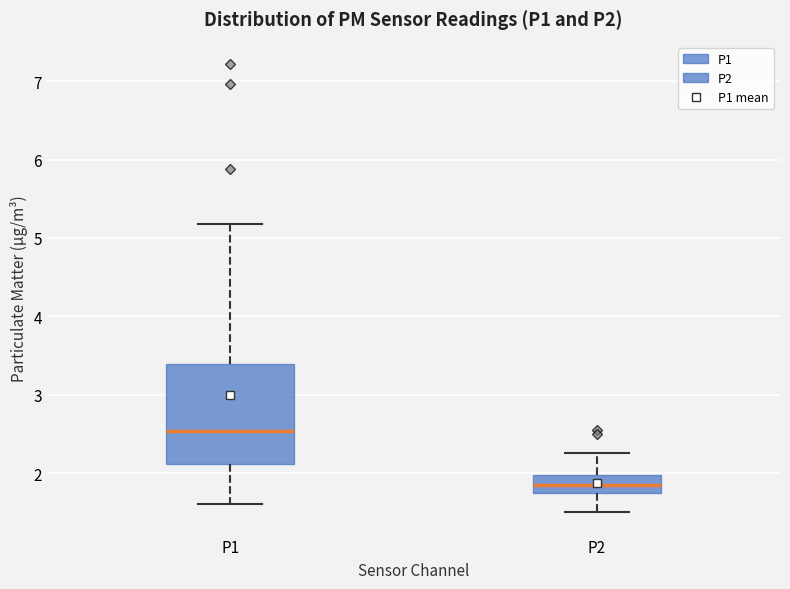

Which box has the lowest median line?

P2